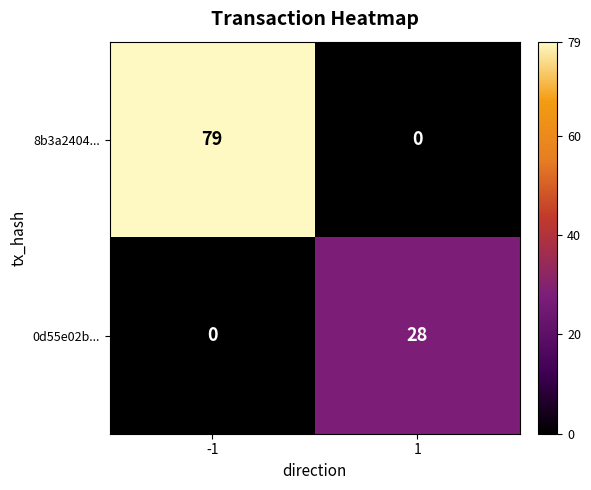

What is the sum of the 8b3a2404... values at -1 and 1?

79